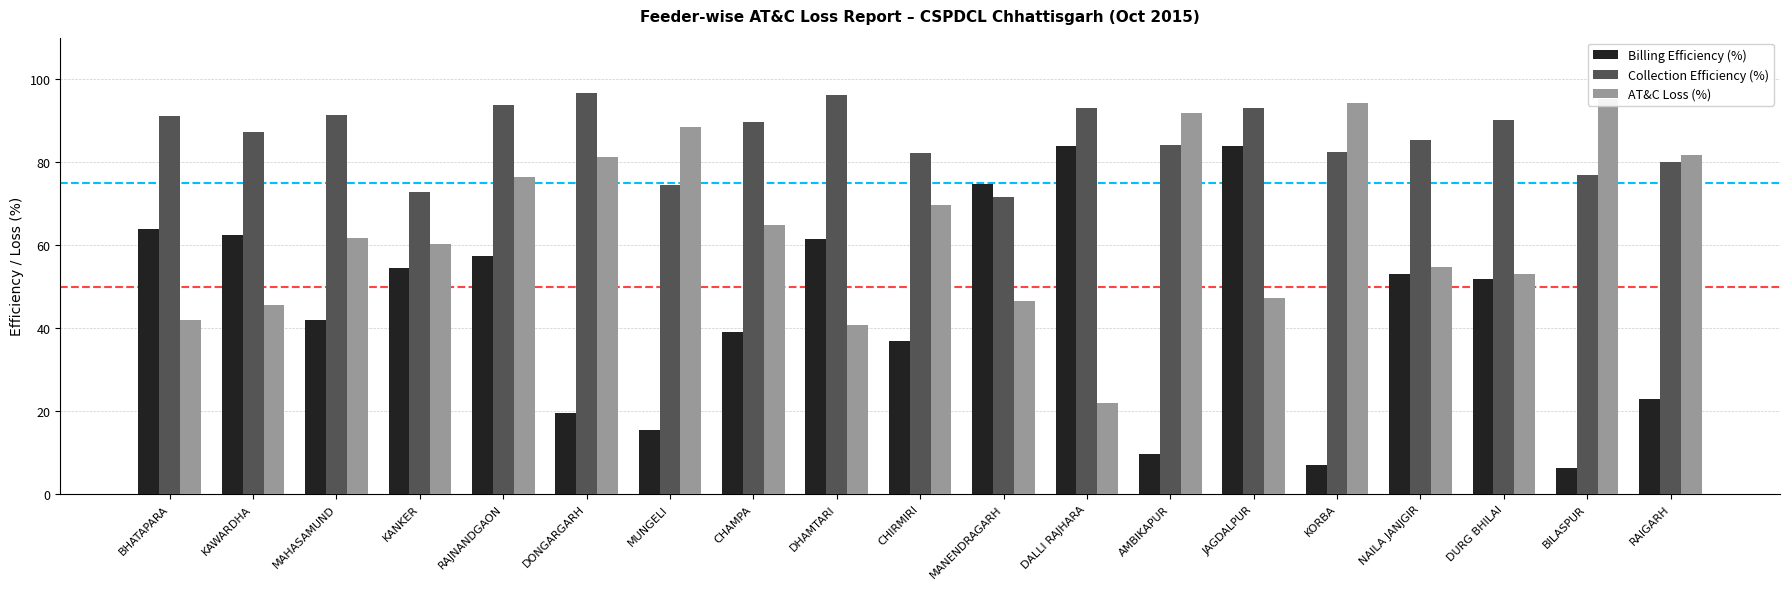

Which series changed the most between CHAMPA and NAILA JANJGIR?

Billing Efficiency (%)